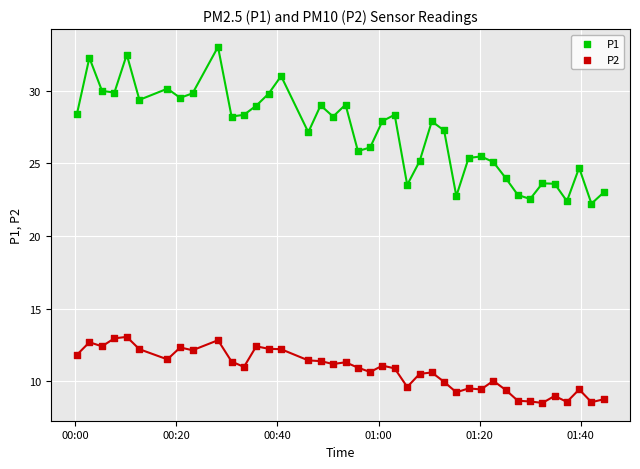

Which series reaches the minimum Y coordinate?

P2